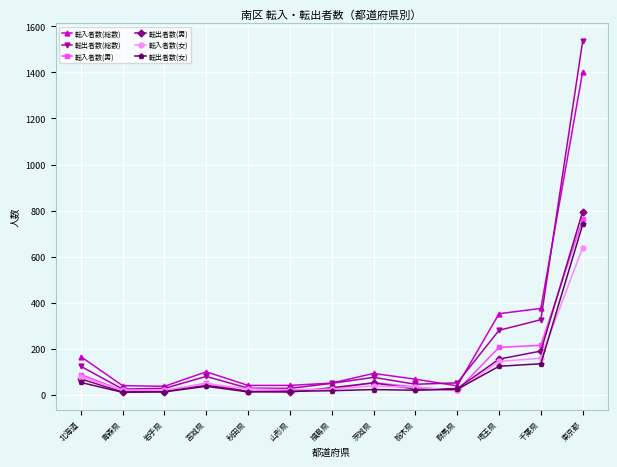

True or false: 転入者数(女) has more than 1 interior local peaks.

True